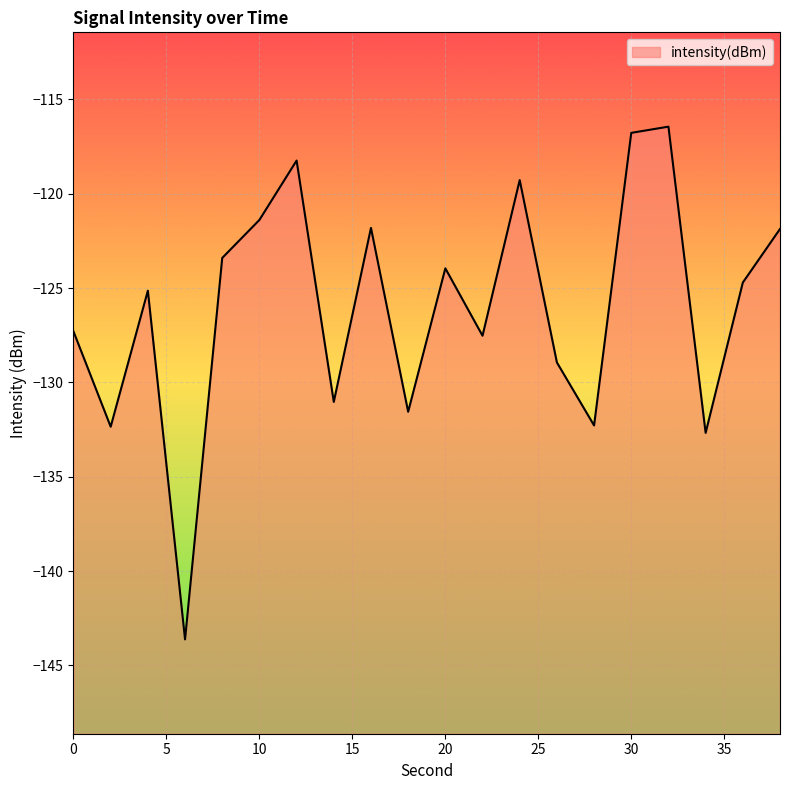

Where is the first local maximum?

4